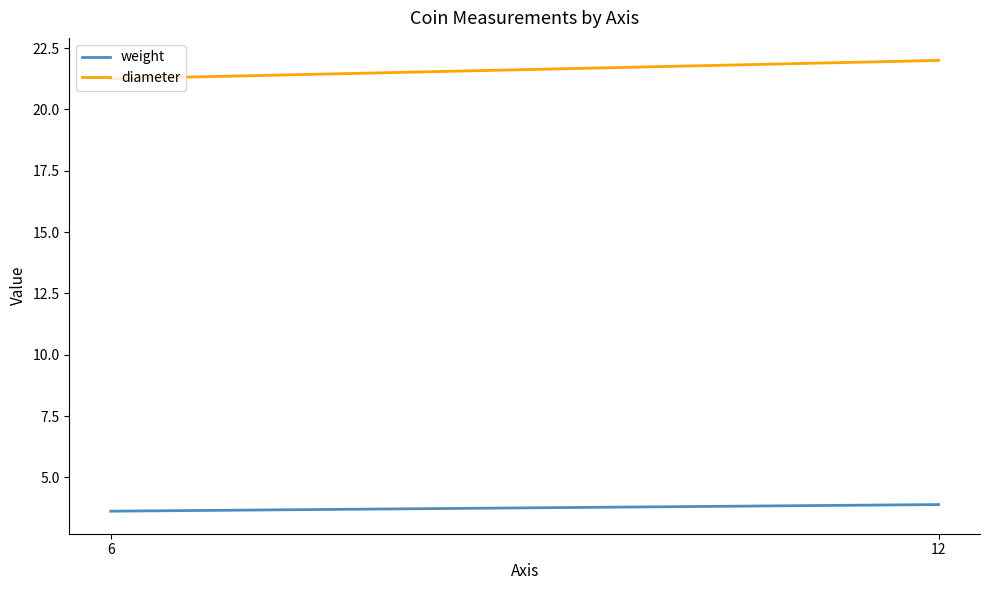

What are all the series names shown in the legend?

weight, diameter